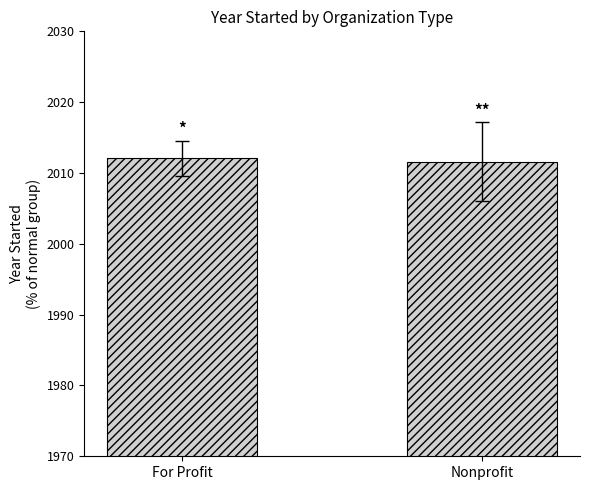

What is the difference between the maximum and minimum values?

0.5